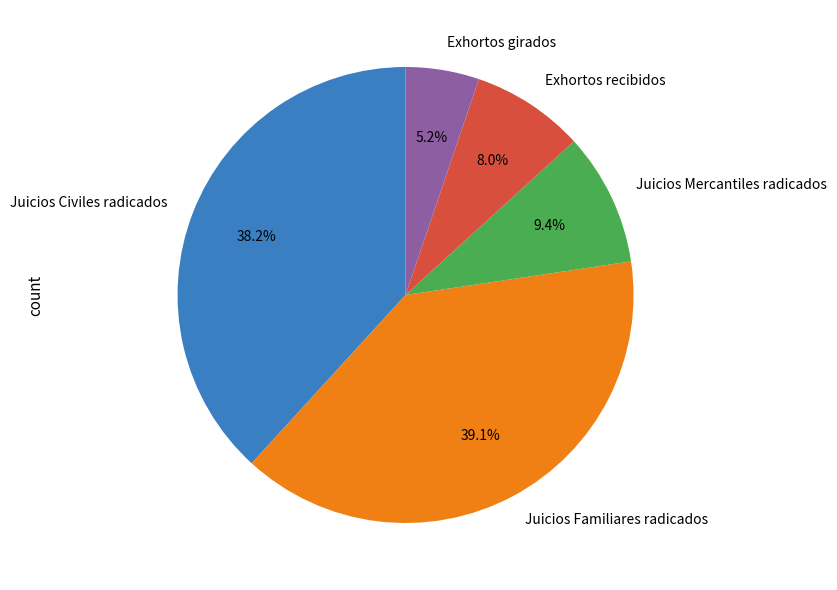

To the nearest percent, what portion does Juicios Familiares radicados represent?

39%